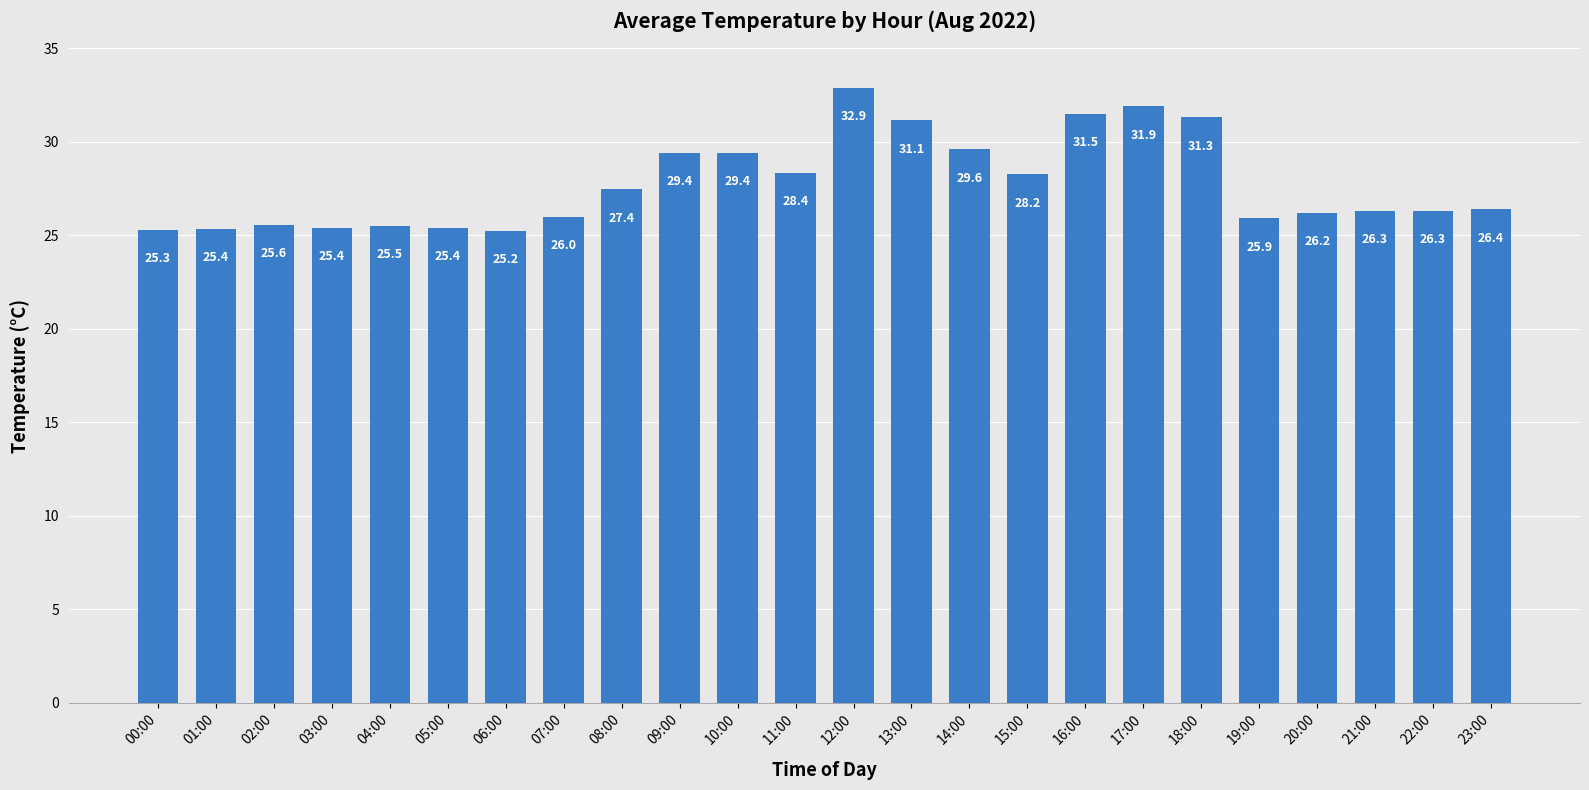

Read the value at 19:00.

25.9